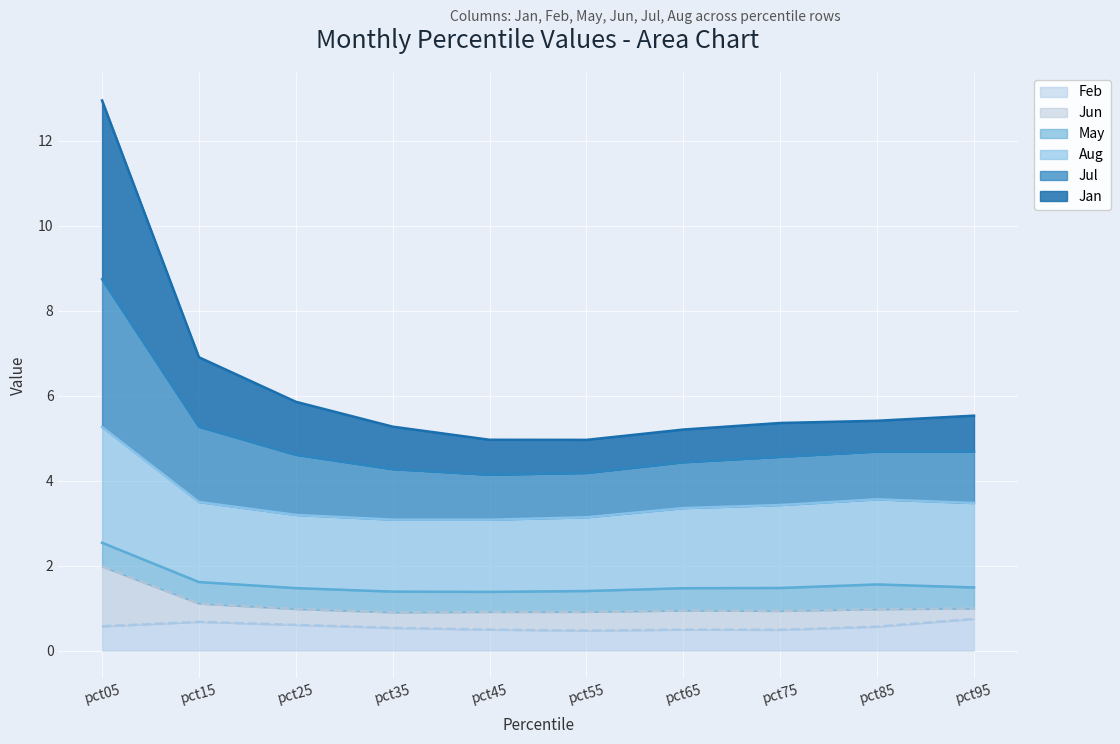

What is the sum of all Feb values?

5.6